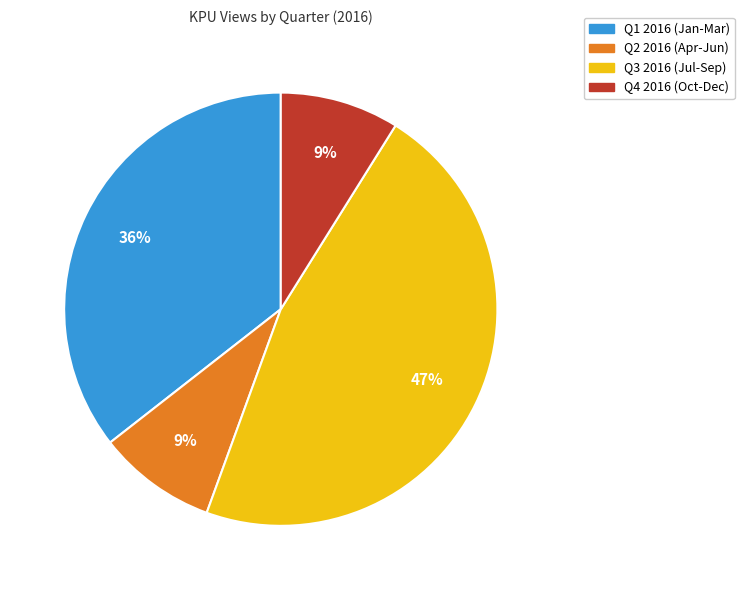

Between Q2 2016 (Apr-Jun) and Q1 2016 (Jan-Mar), which is larger?

Q1 2016 (Jan-Mar)